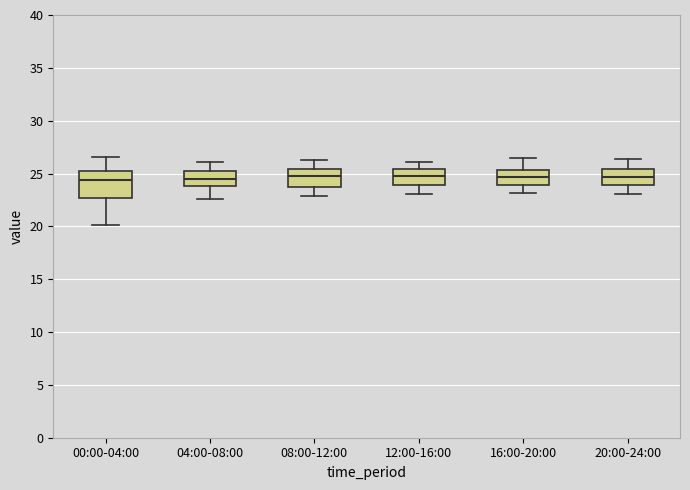

Which box is the tallest, from its lower edge to its upper edge?

00:00-04:00